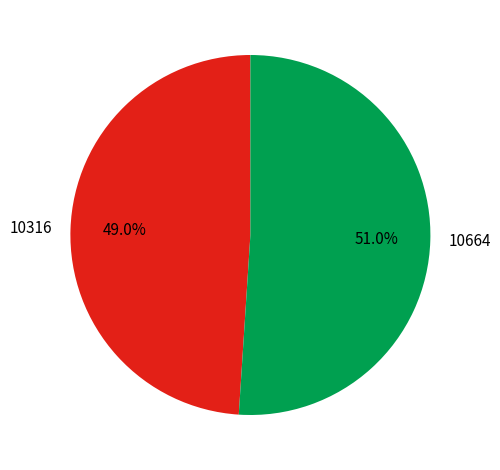

True or false: 10664 accounts for 51% of the total.

True